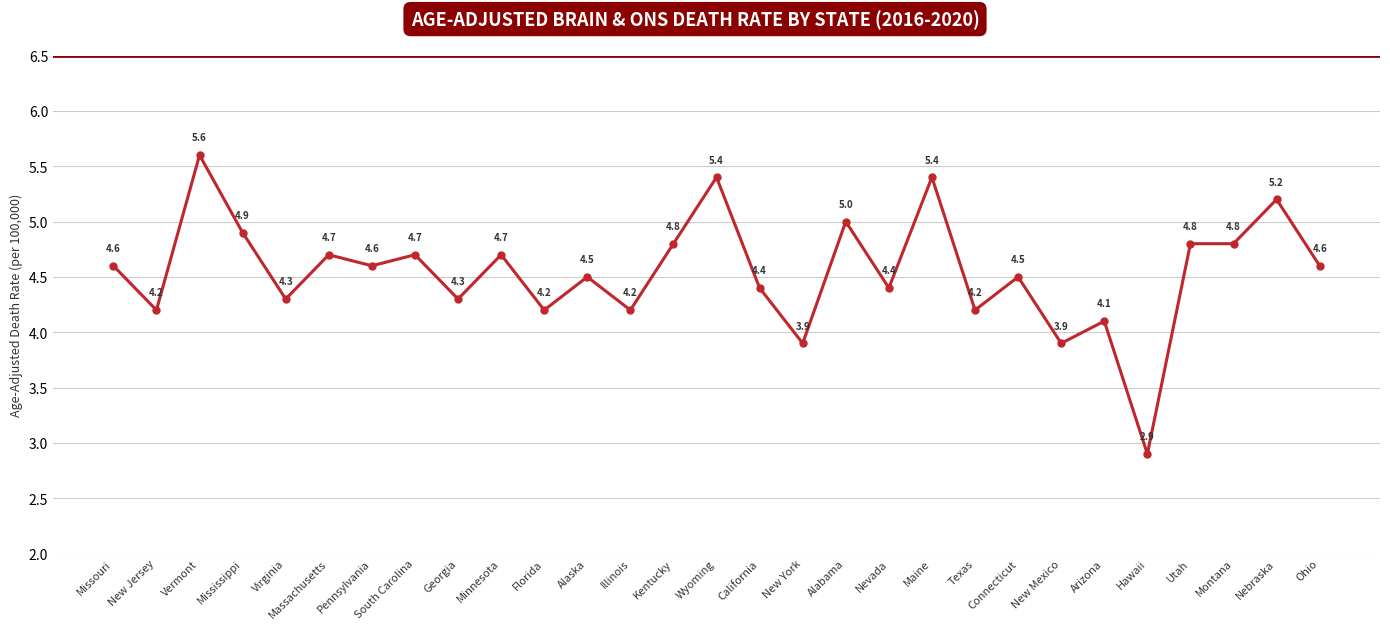

Where does the data first go above 4?

Missouri